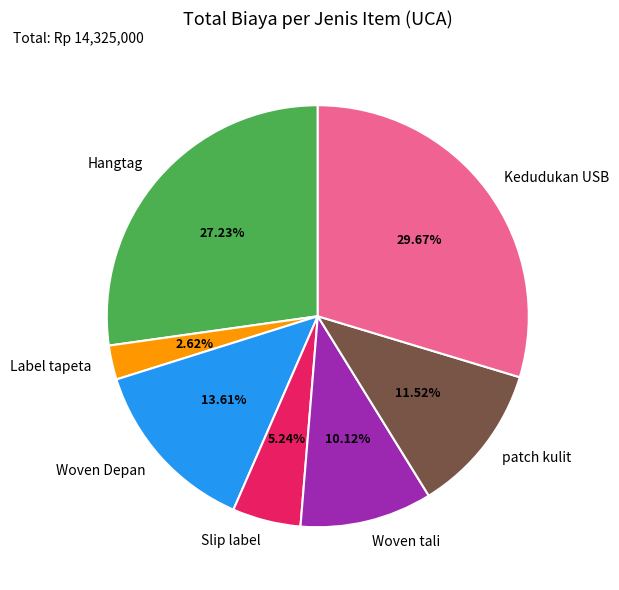

Combined, what portion of the pie is Kedudukan USB and Woven Depan?

43.3%